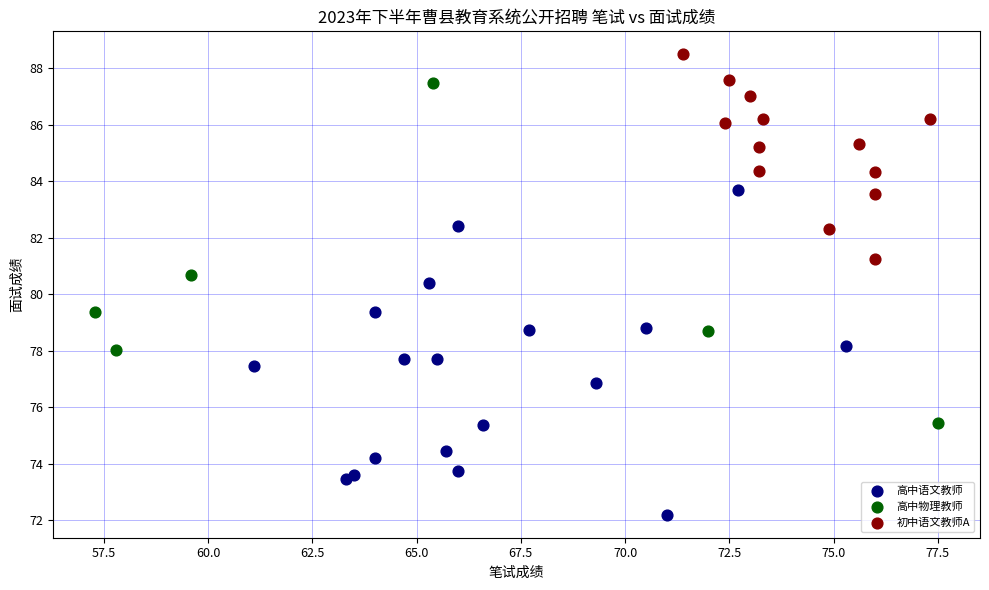

Which series contains the highest Y value?

初中语文教师A